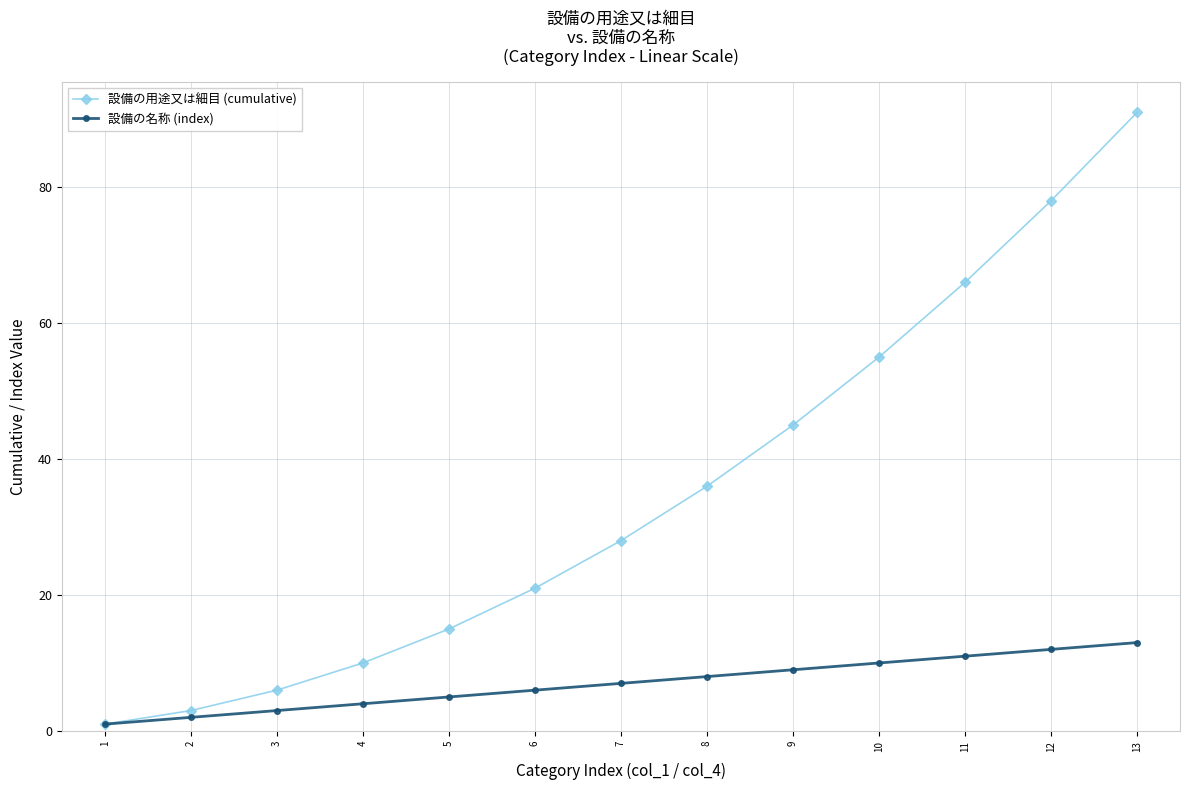

What is the maximum value for 設備の用途又は細目 (cumulative)?

91